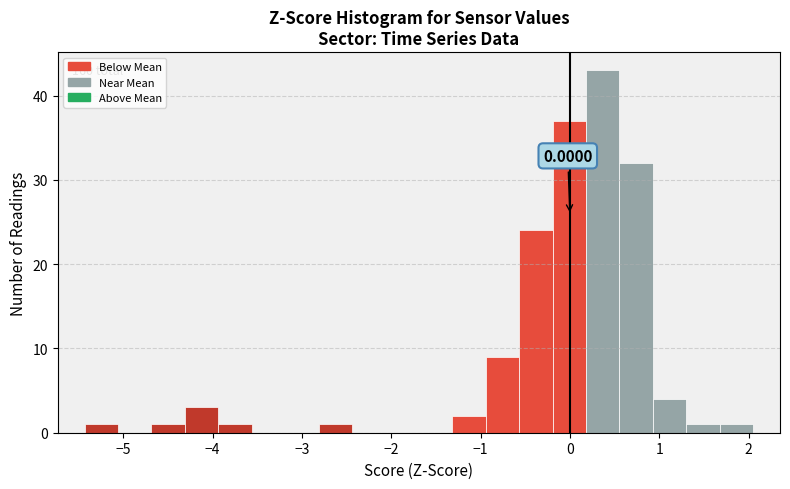

Read against the x-axis, roughly where is the centre of the tallest bar?

0.4